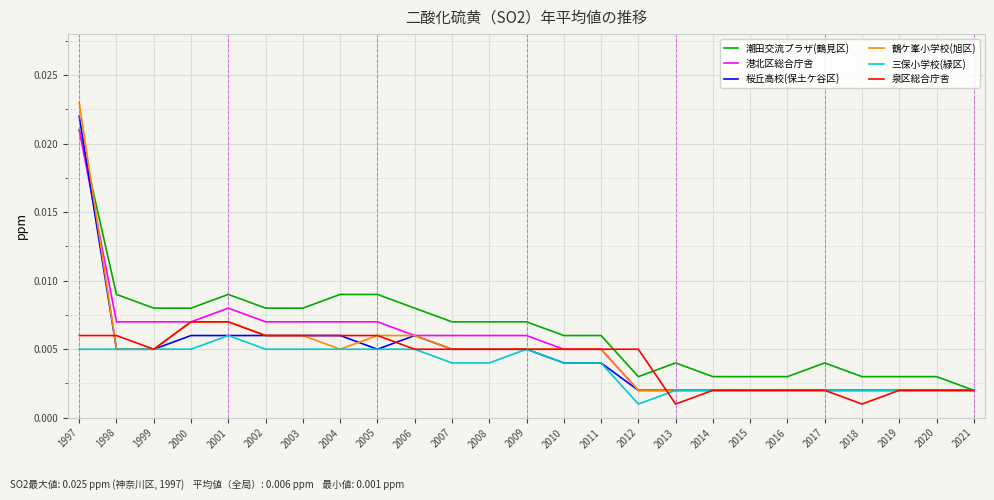

True or false: 泉区総合庁舎 and 三保小学校(緑区) cross at least once.

True